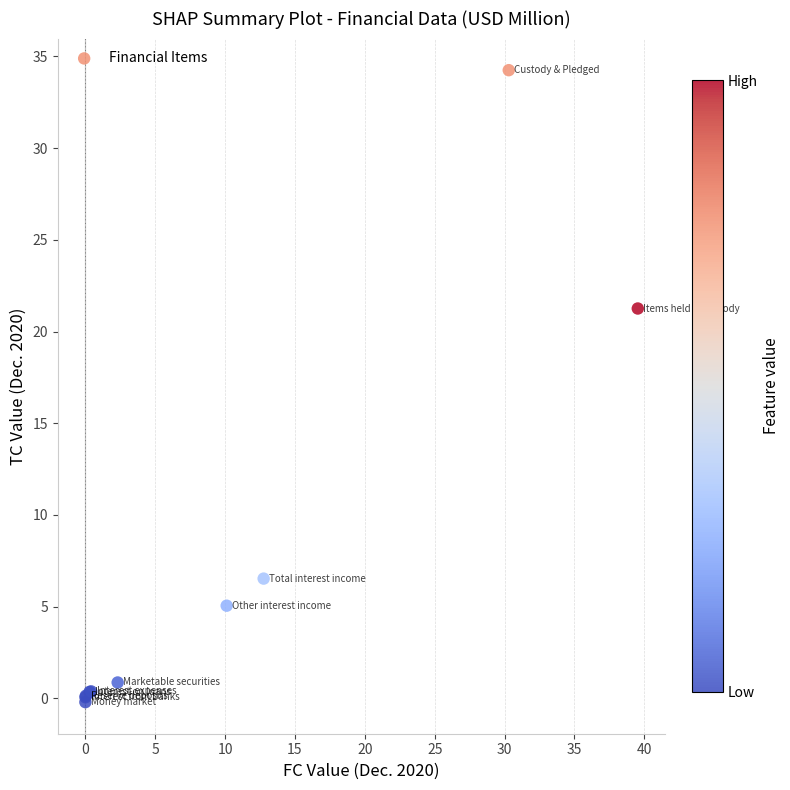

What Y value in the scatter plot is closest to 17?

21.3